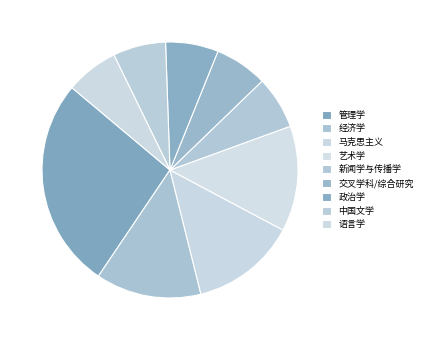

Is it true that 政治学 is 7% of the pie?

True